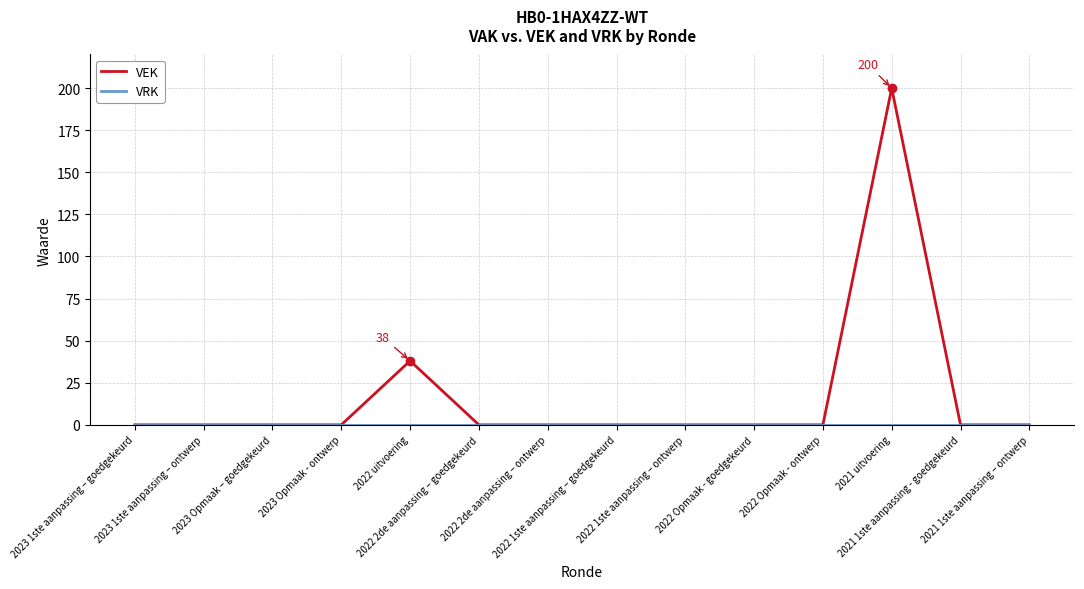

Which series has the largest range (max minus min)?

VEK